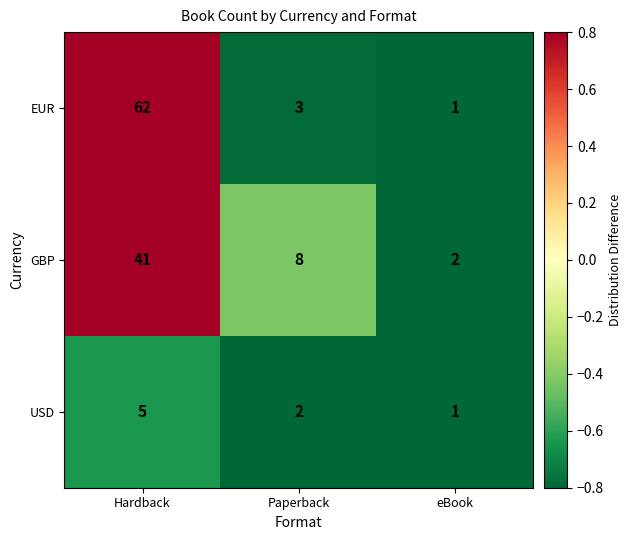

True or false: EUR has a value of 3 at Paperback.

True